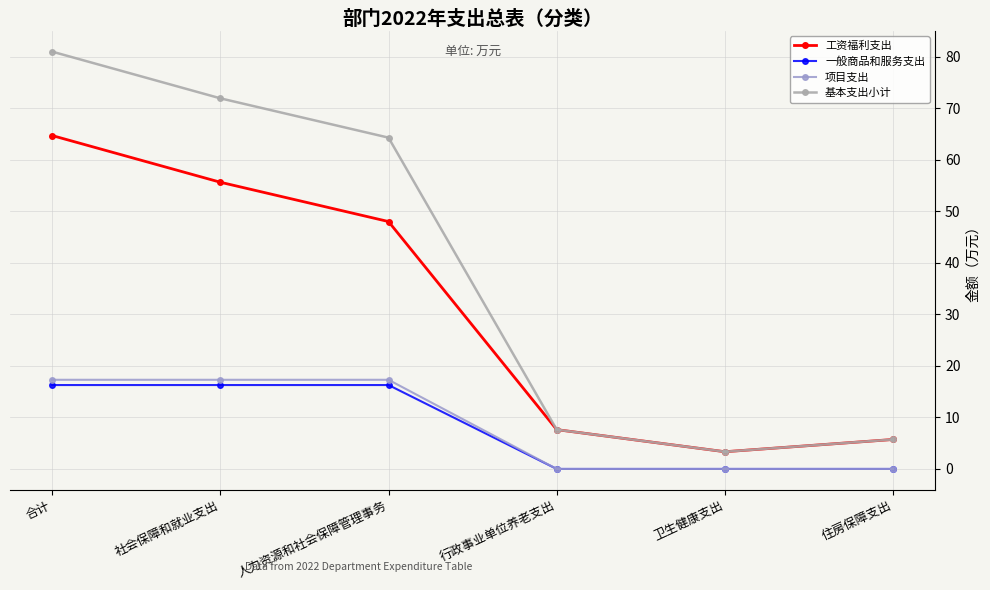

What is the approximate value of 工资福利支出 at 人力资源和社会保障管理事务?

48.0